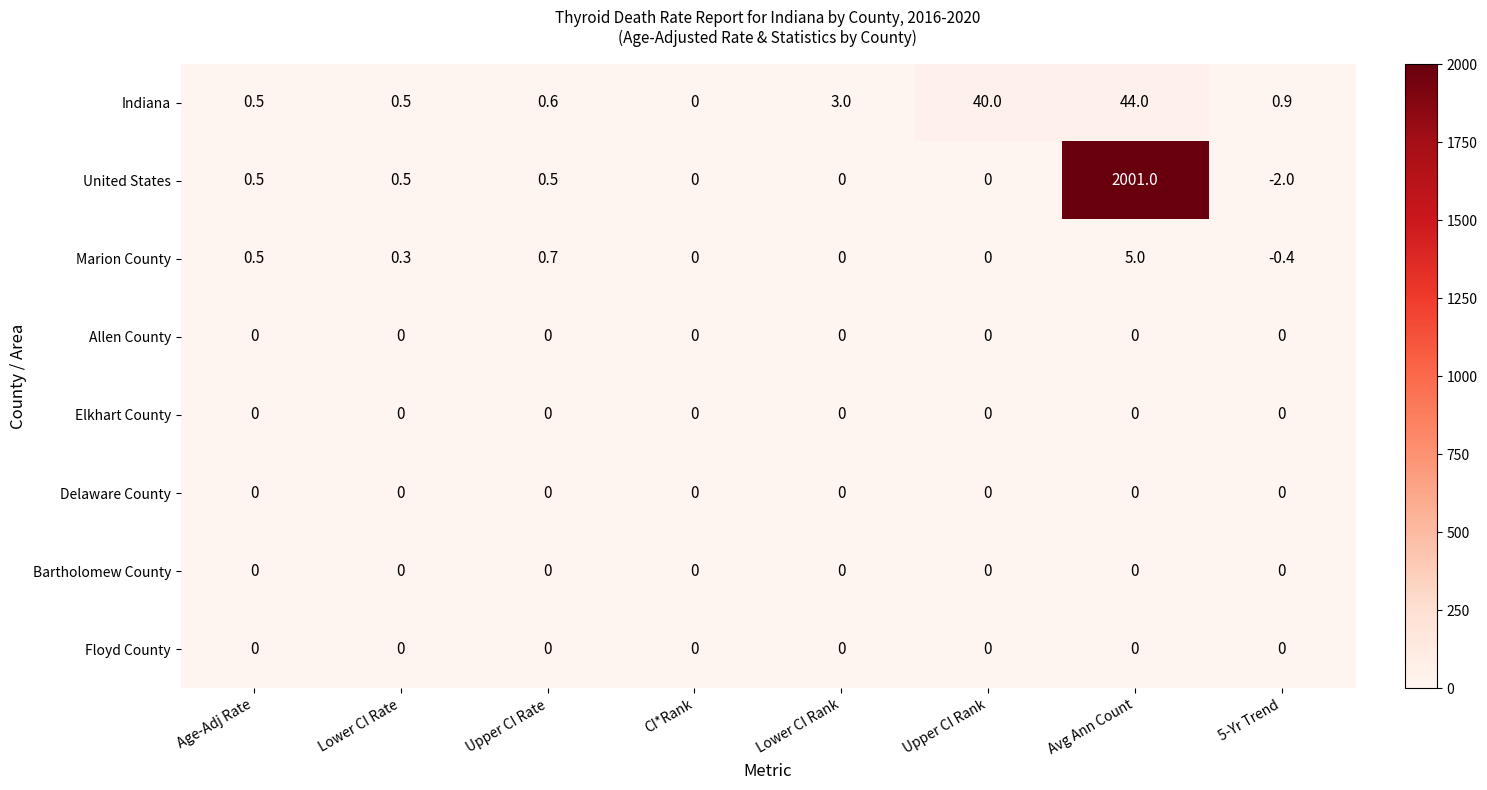

What is the greatest value displayed?

2001.0